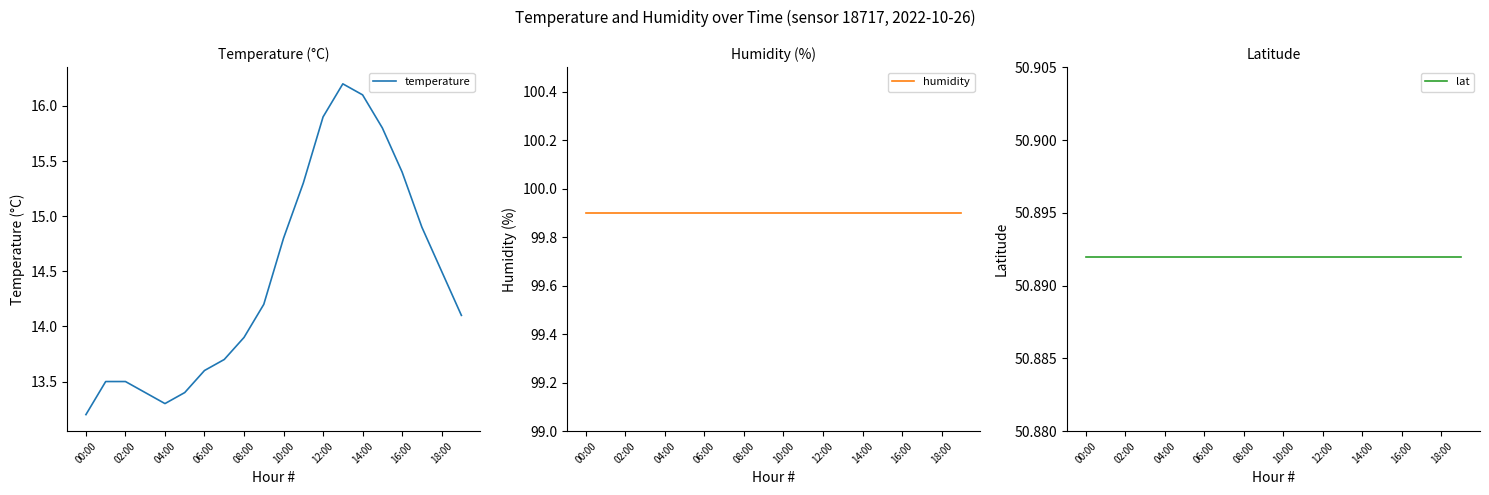

How many lines are shown in the chart?

3